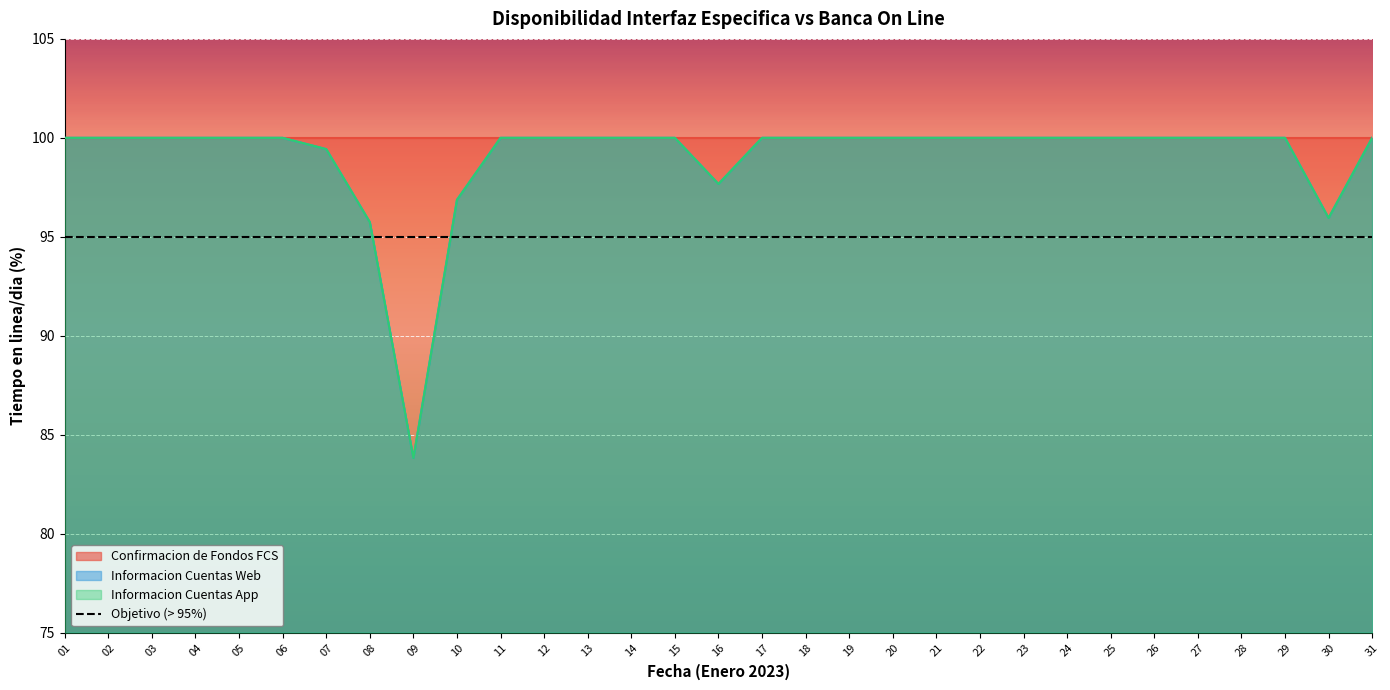

True or false: Informacion Cuentas App has more than 0 points higher than both neighbors.

False